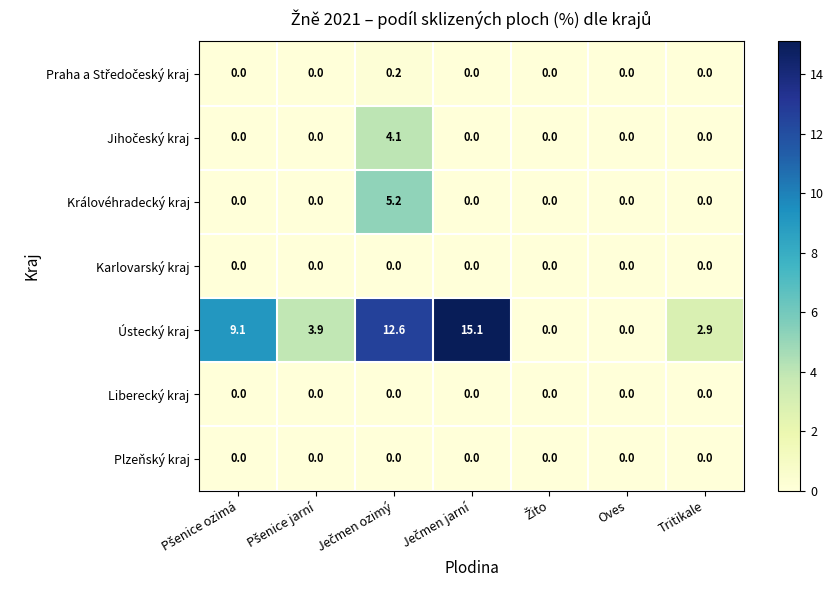

What is the average value of the Královéhradecký kraj series?

0.7